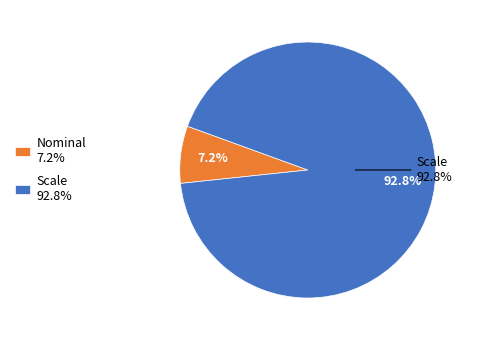

Which category has the biggest portion of the pie?

Scale